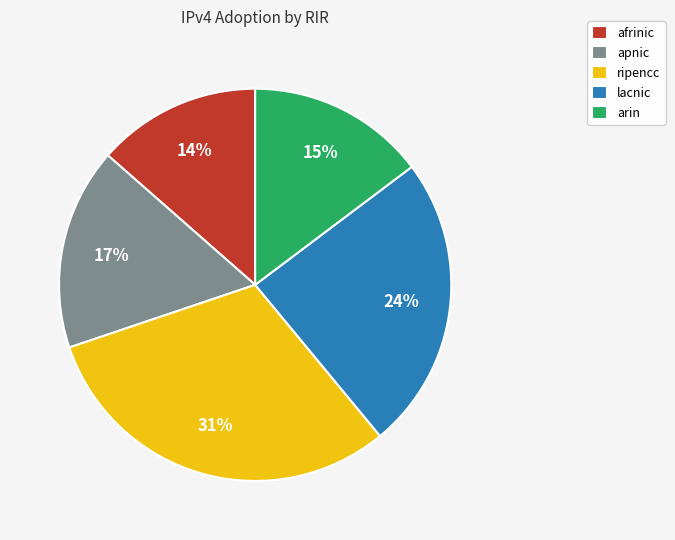

Combined, do arin and lacnic account for over 50%?

No